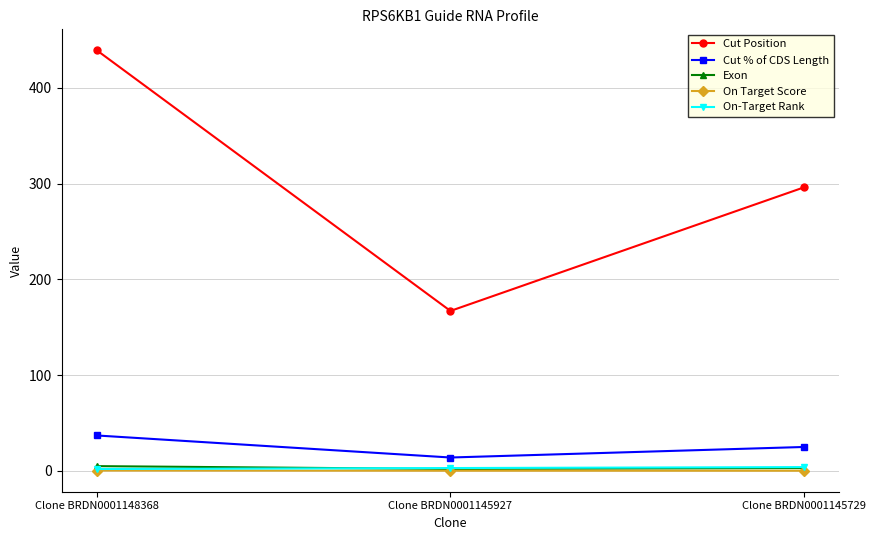

Which category has the lowest value in the Cut % of CDS Length series?

Clone BRDN0001145927